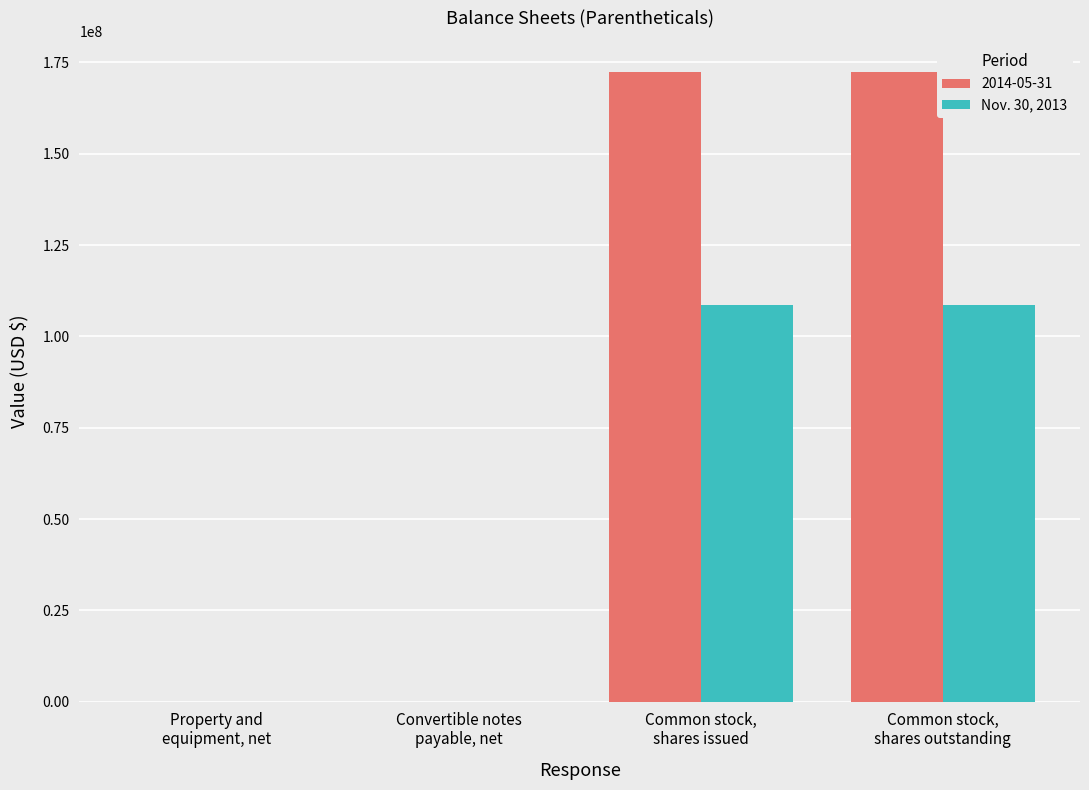

Which series has the largest total across all categories?

2014-05-31